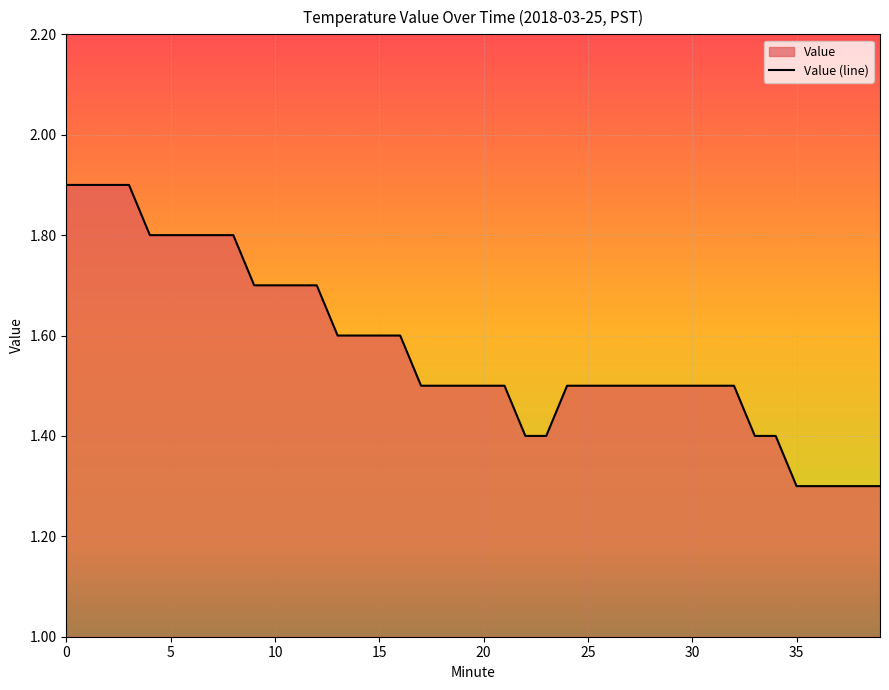

Is it true that the value at 34 is 1.4?

True